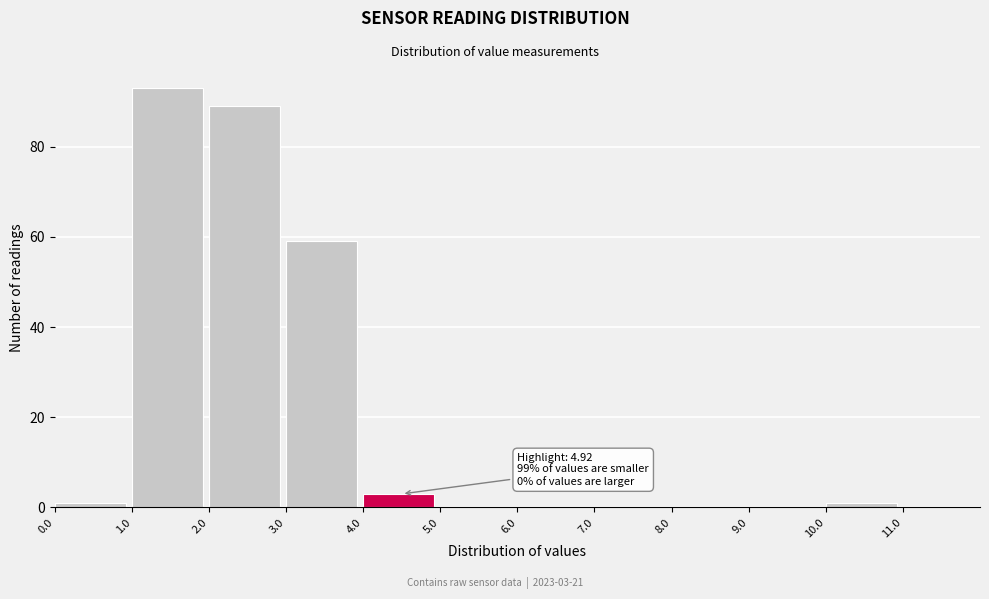

Over which range of the x-axis is the bar tallest?

1 to 2